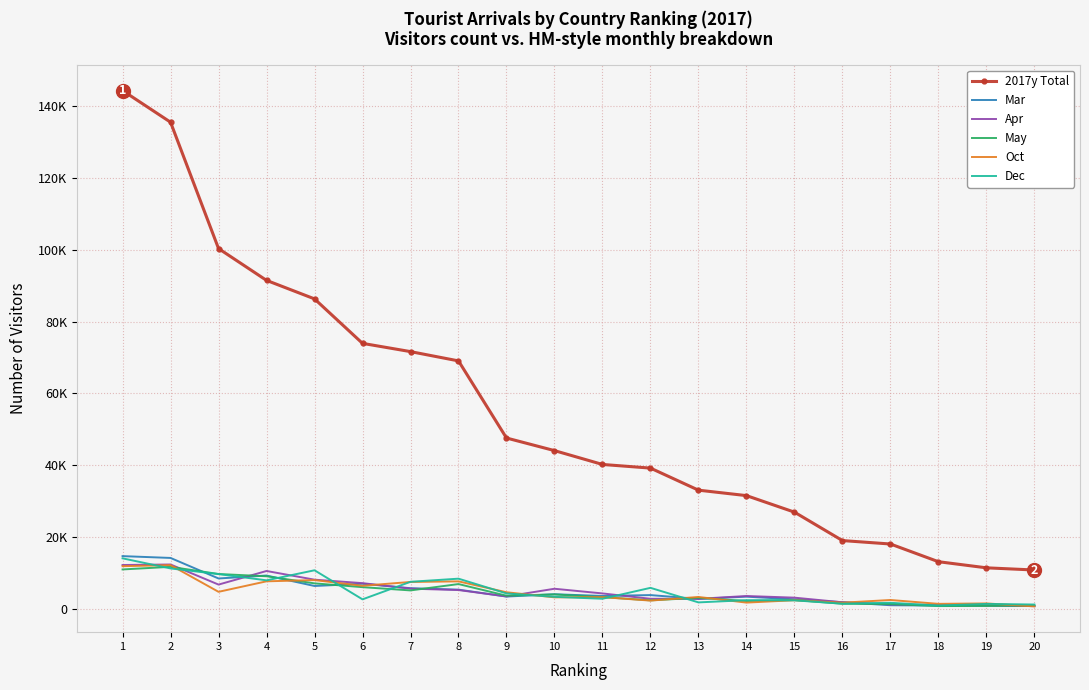

True or false: Oct has more than 2 interior local peaks.

True